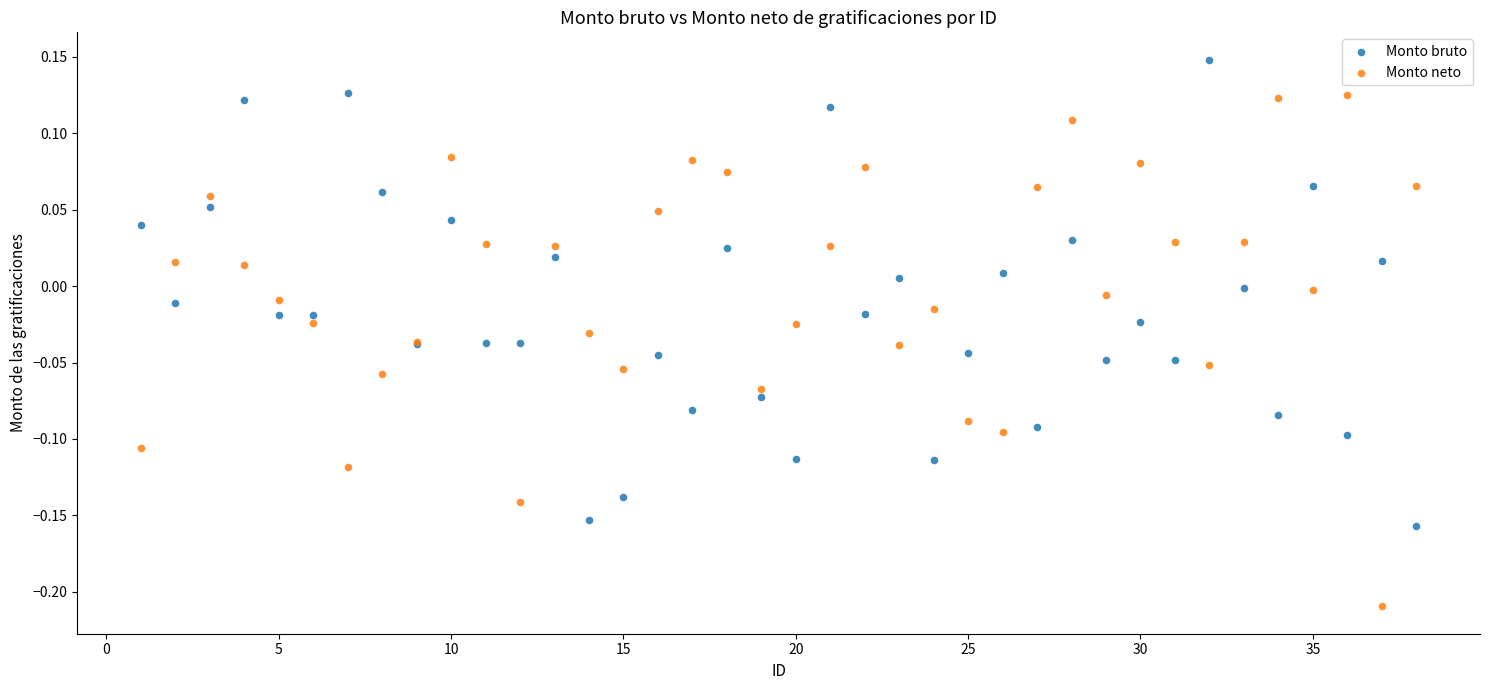

Which series has the largest Y range (max minus min)?

Monto neto